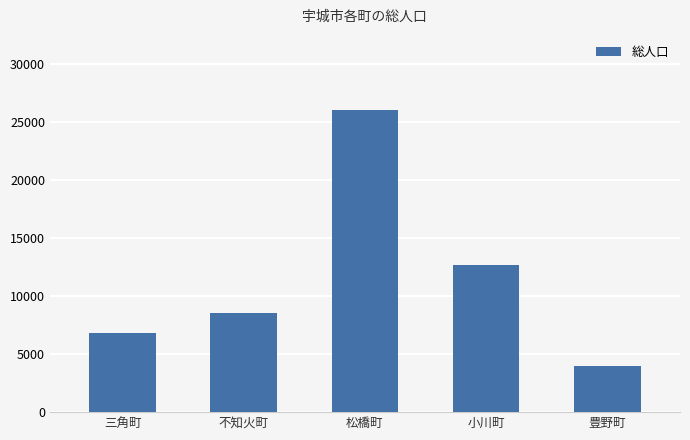

What is the sum of all values?

58035